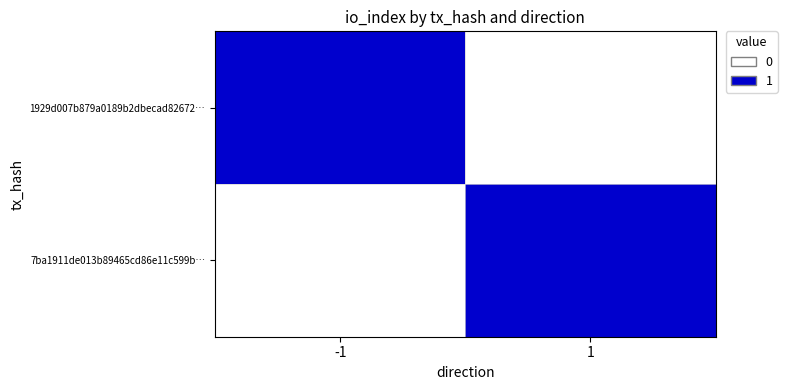

Reading left to right, extract all data points from this chart.

1929d007b879a0189b2dbecad82672…: -1=1	1=0
7ba1911de013b89465cd86e11c599b…: -1=0	1=1